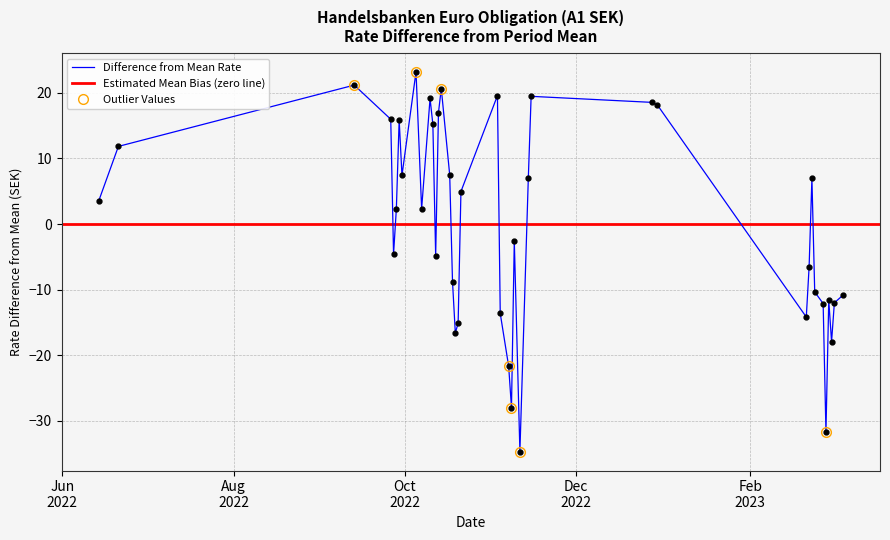

What is the maximum value for Difference from Mean Rate?

23.2